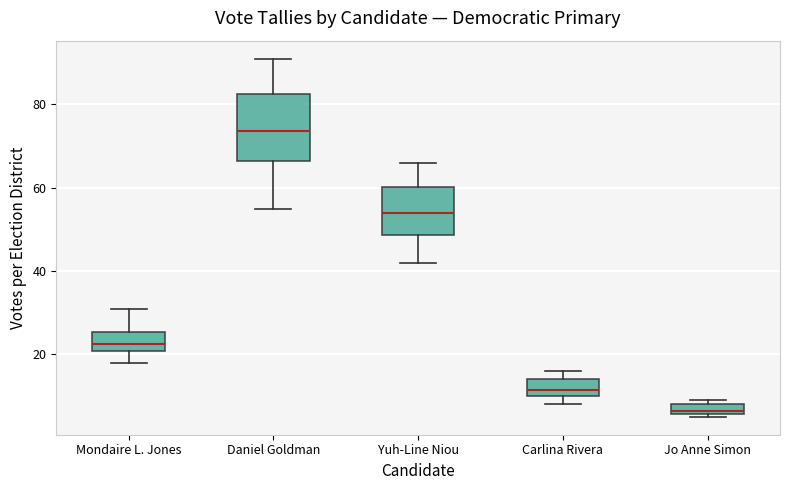

Which box has the lowest median line?

Jo Anne Simon